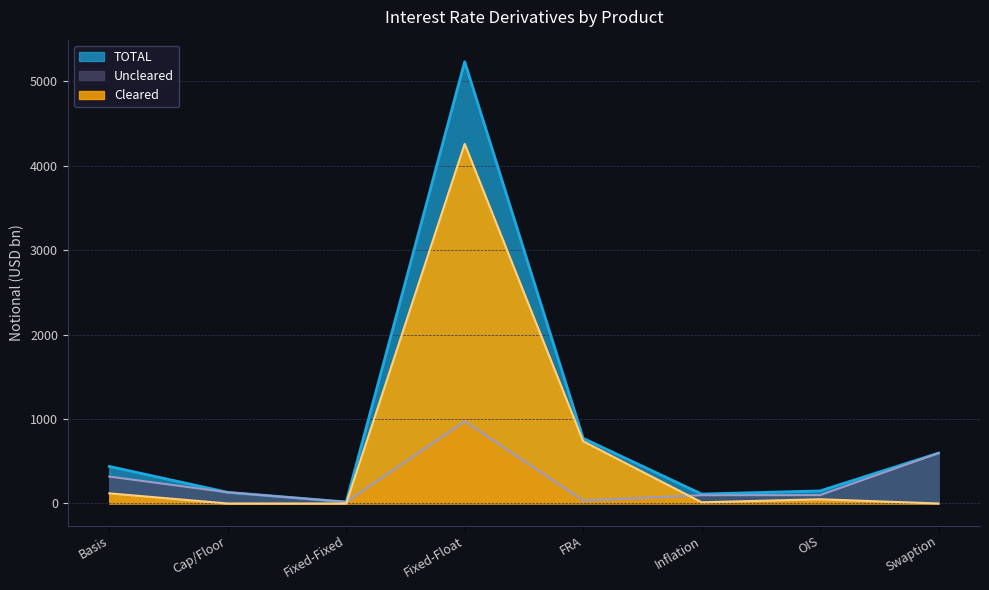

How many times do Cleared and Uncleared cross each other?

2